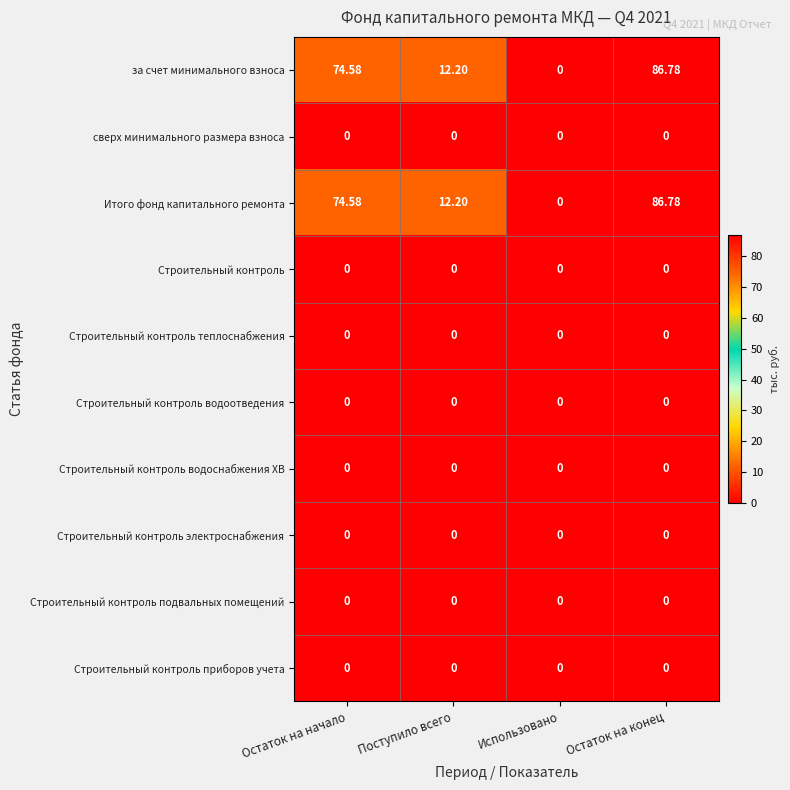

At which category is the sum across all series the highest?

Остаток на конец